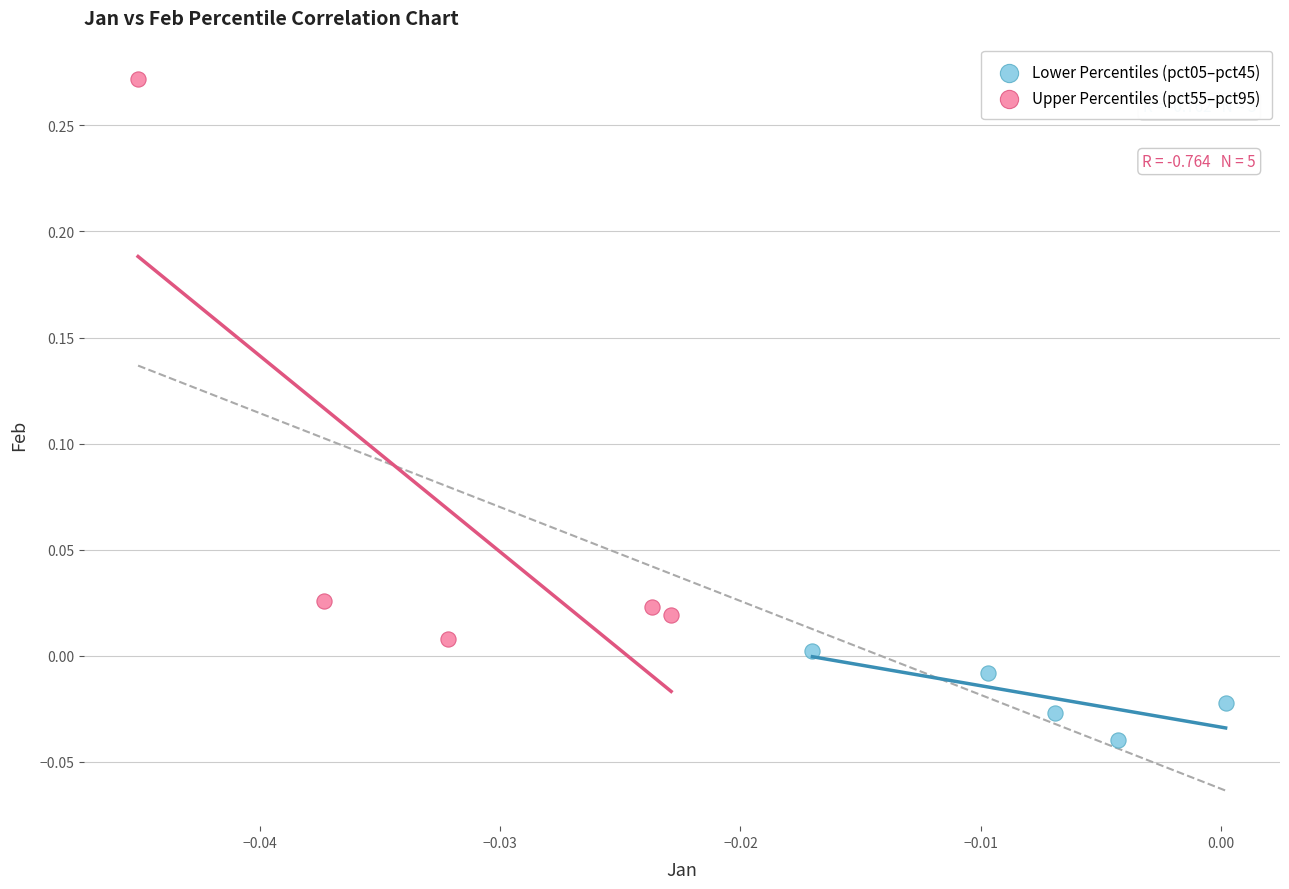

Which series has the largest Y range (max minus min)?

Upper Percentiles (pct55–pct95)